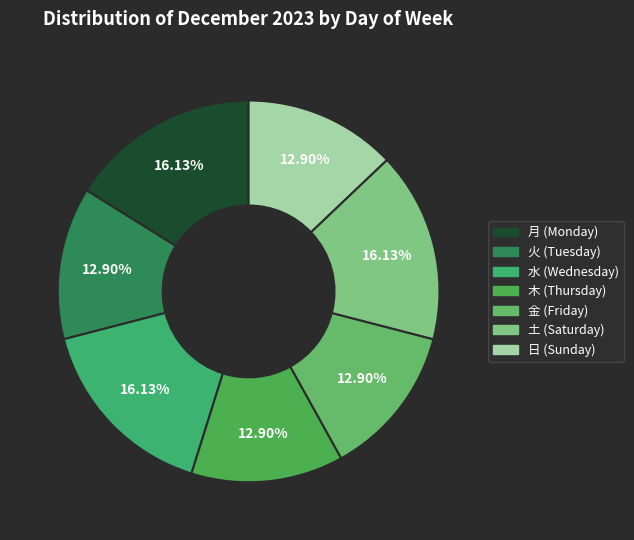

What percentage is the 水 slice, to the nearest percent?

16%